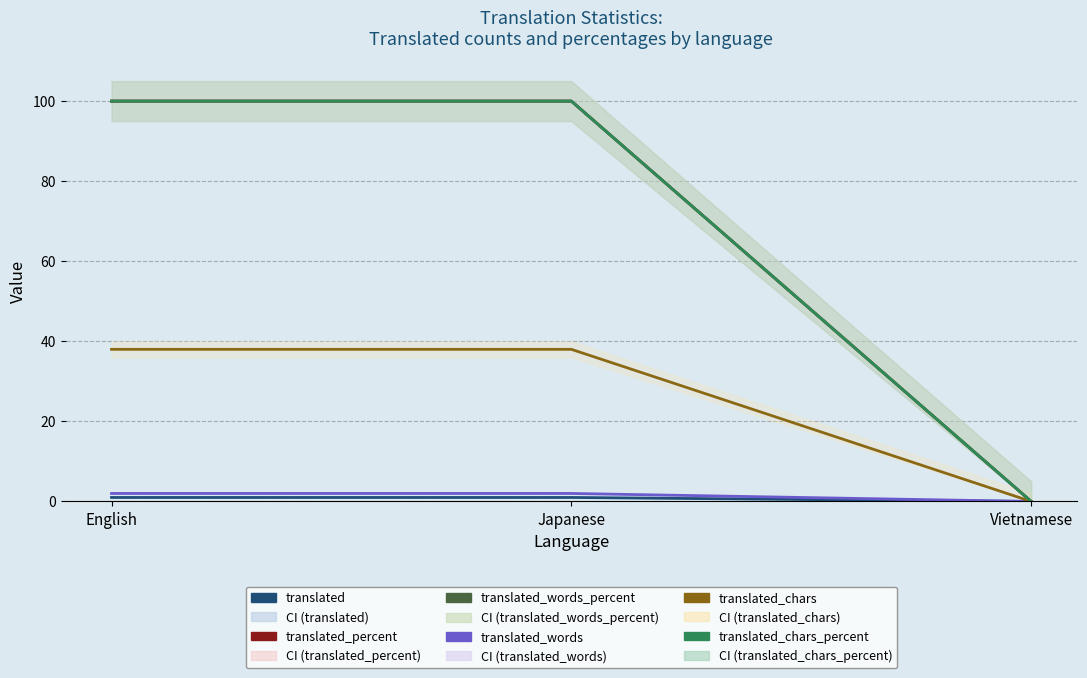

List the labels in order of translated_chars_percent value, largest first.

English, Japanese, Vietnamese